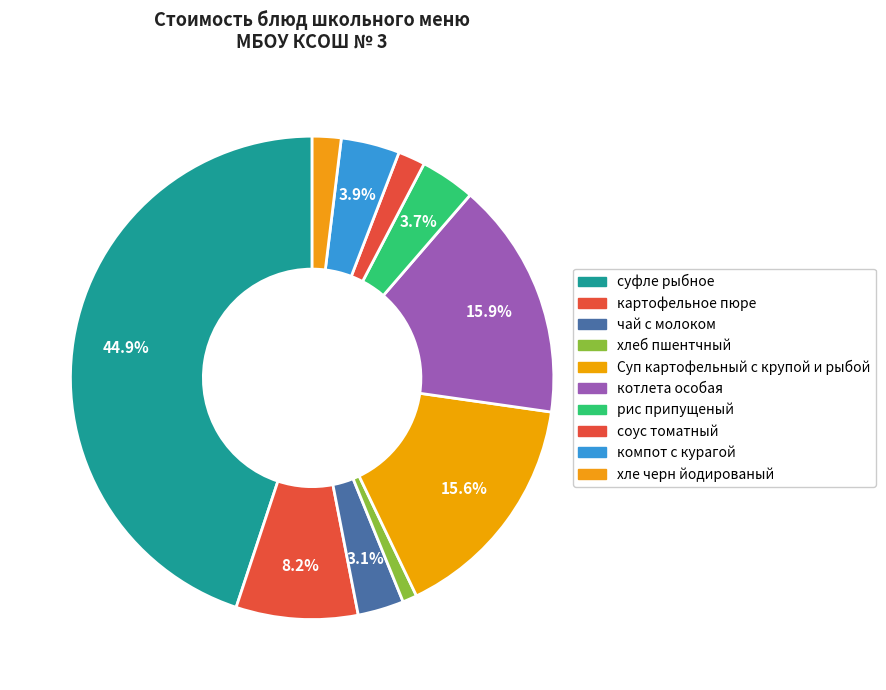

To the nearest percent, what is the combined percentage of картофельное пюре and хле черн йодированый?

10%